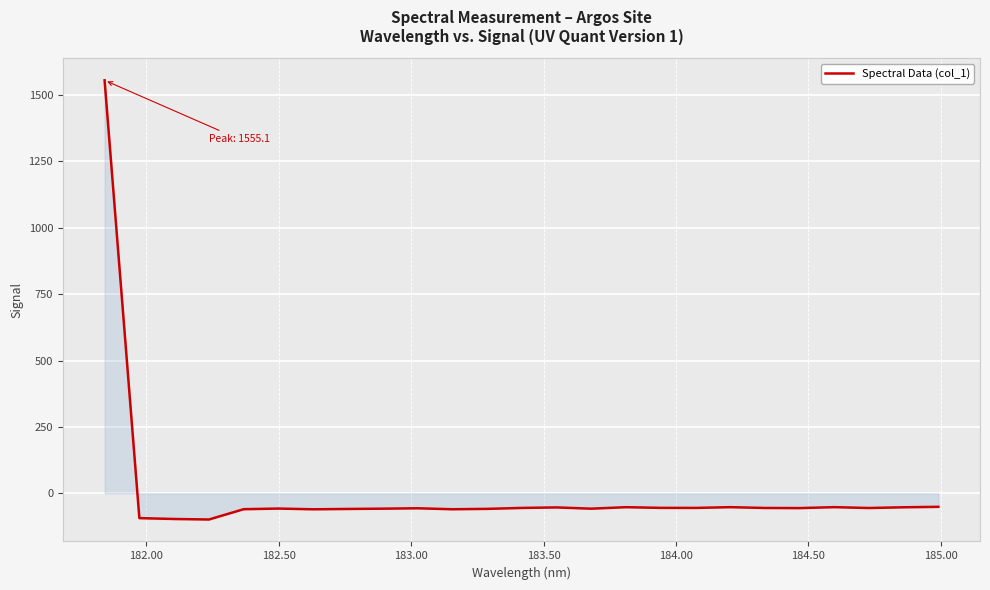

What is the difference between the maximum and minimum values?

1653.7